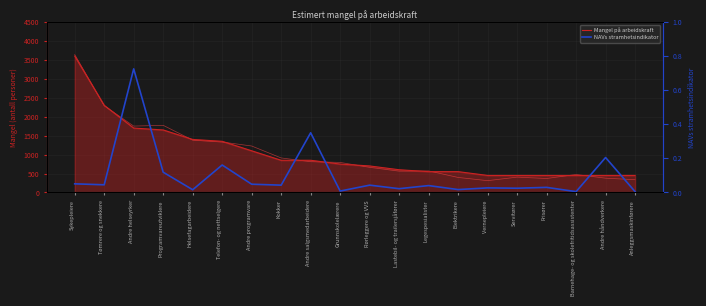

What is the lowest value of the Mangel på arbeidskraft series?

450.0